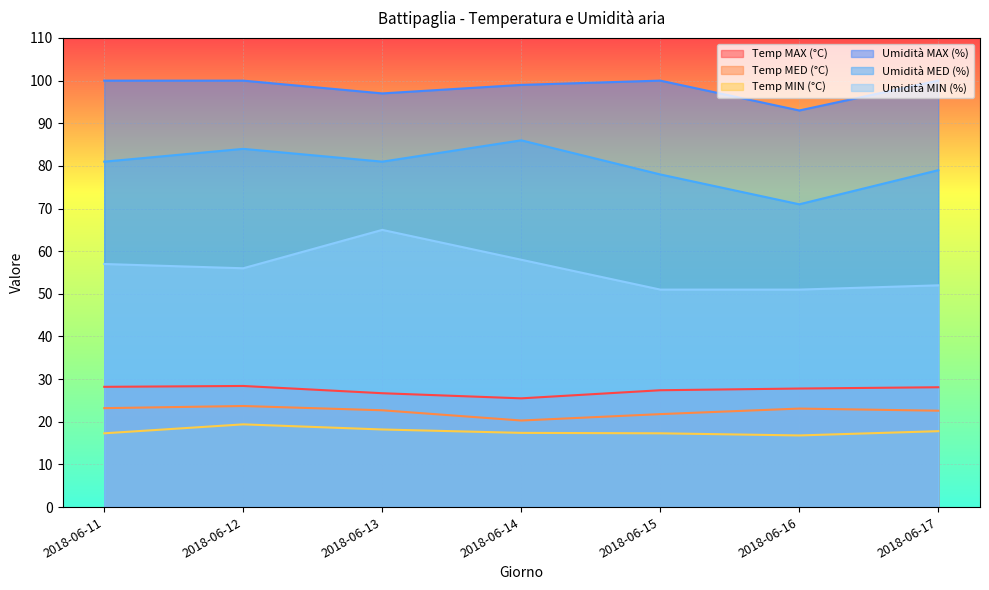

What is the value of the Temp MED (°C) point at the 7th from the left?

22.6